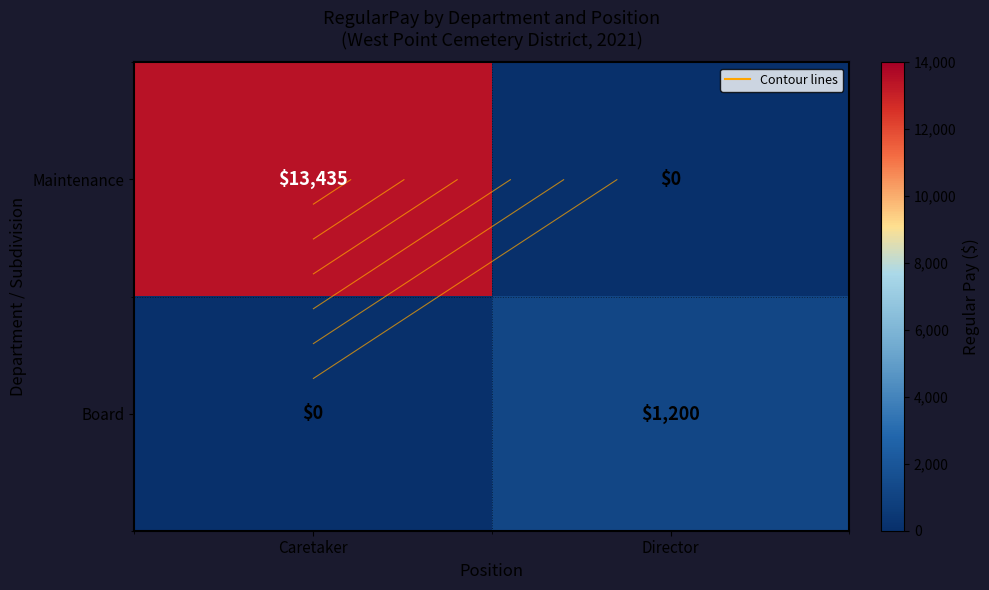

Is it true that Maintenance equals 0 at Director?

True